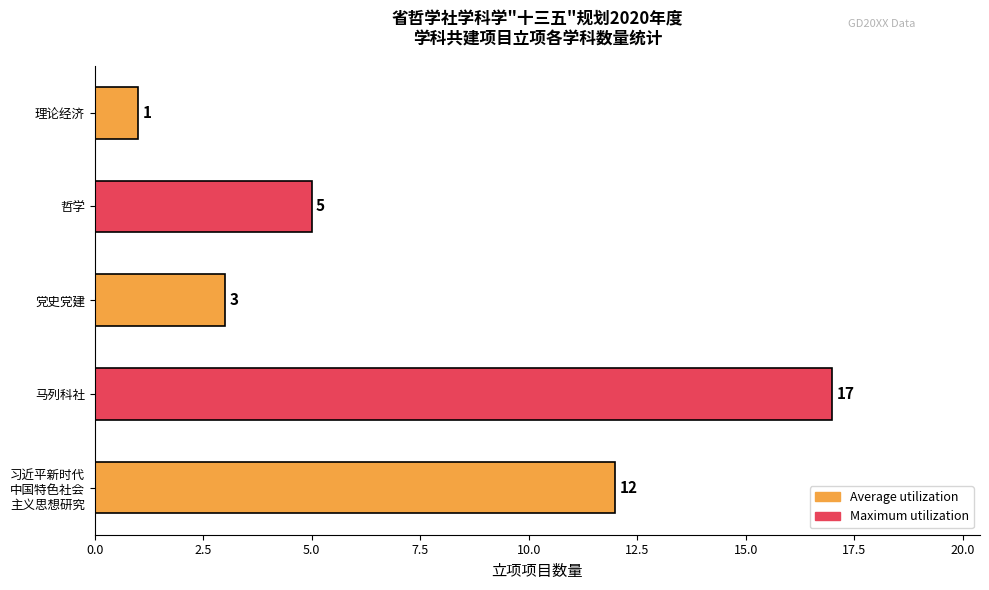

The chart shows a value of 24 at 马列科社. True or false?

False